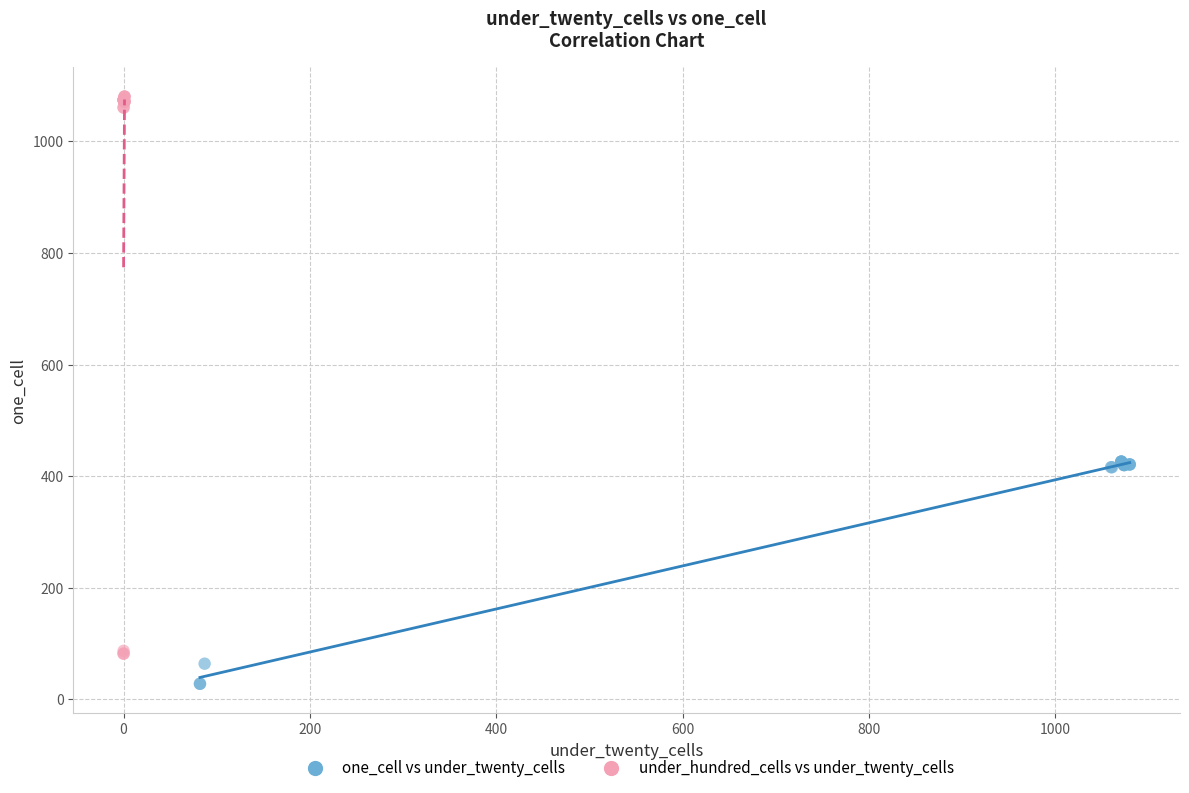

Which series contains the highest Y value?

under_hundred_cells vs under_twenty_cells